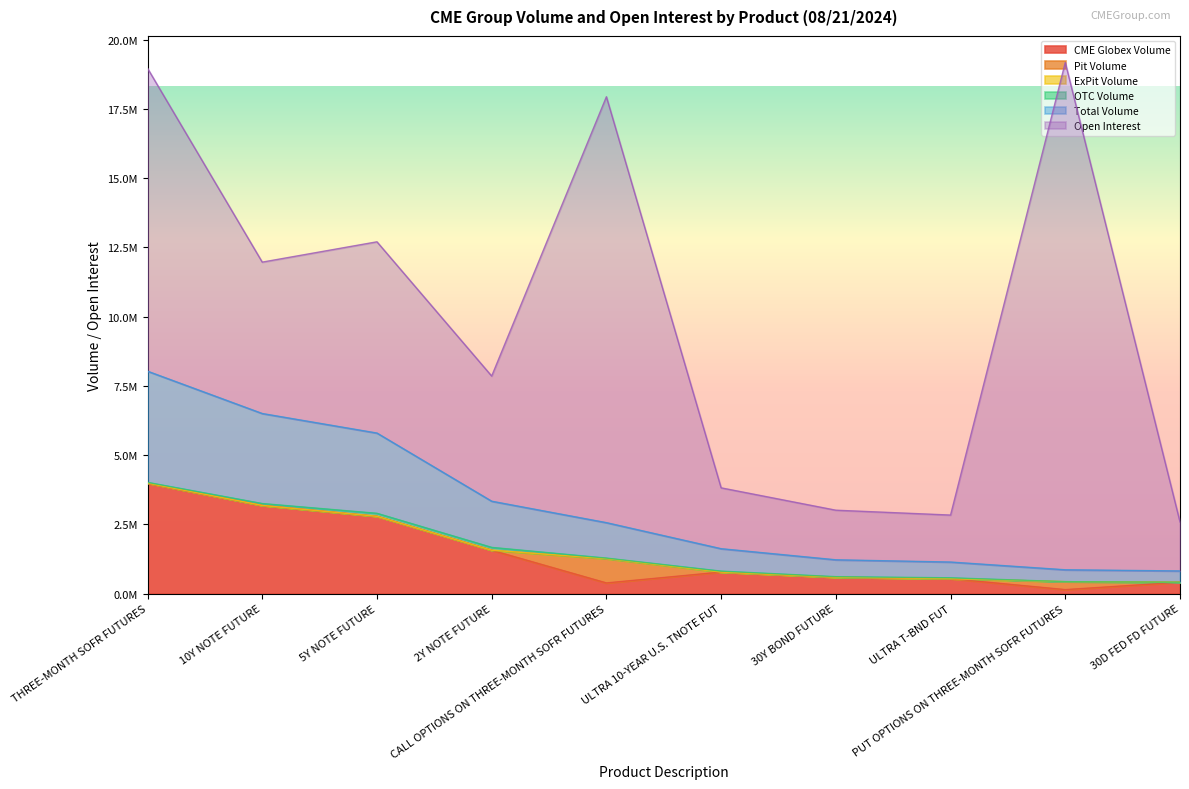

What is the difference between the maximum and minimum values in the Open Interest series?

16624985